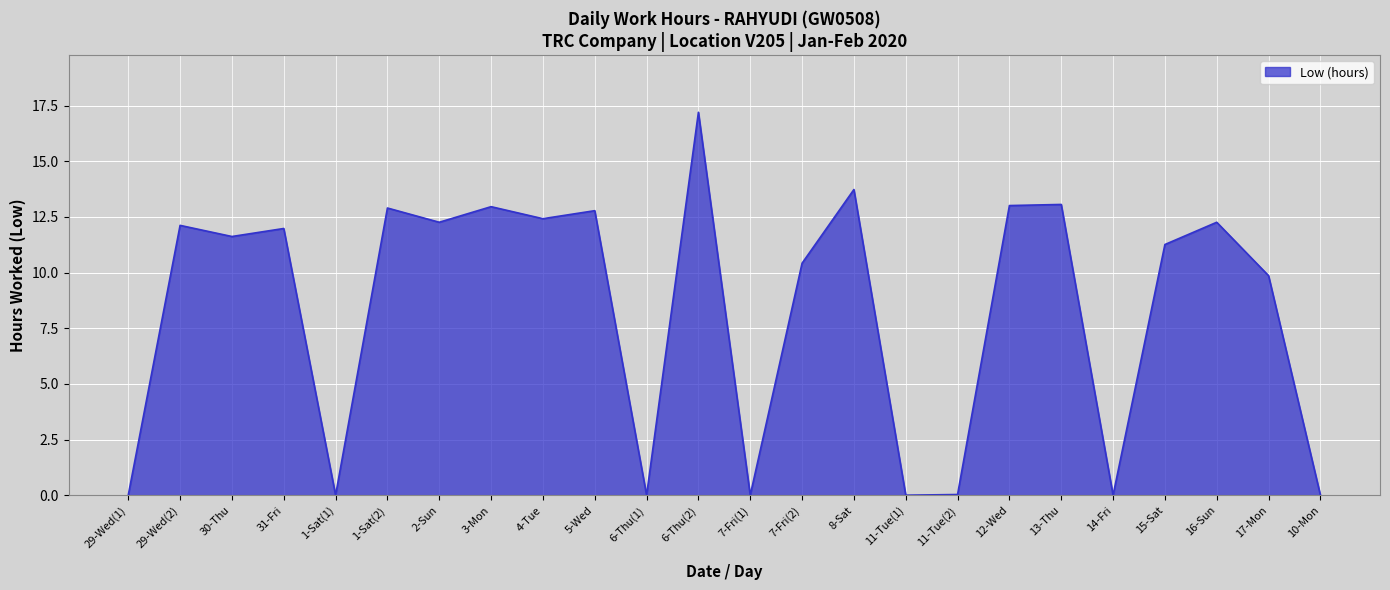

What position from the left is 2-Sun?

7